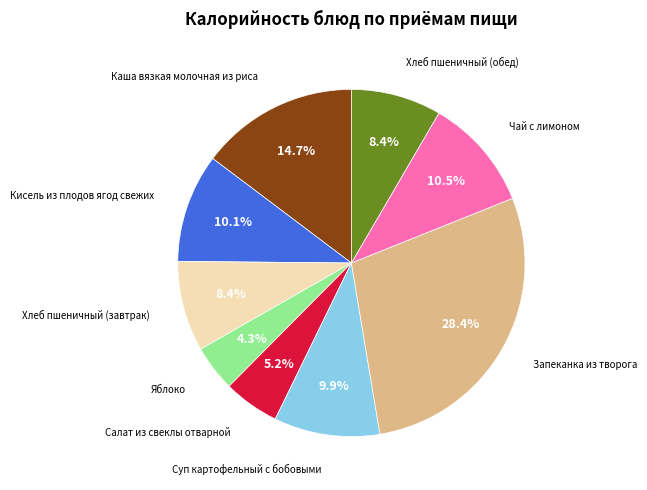

Is there any slice that represents more than half of the pie?

No